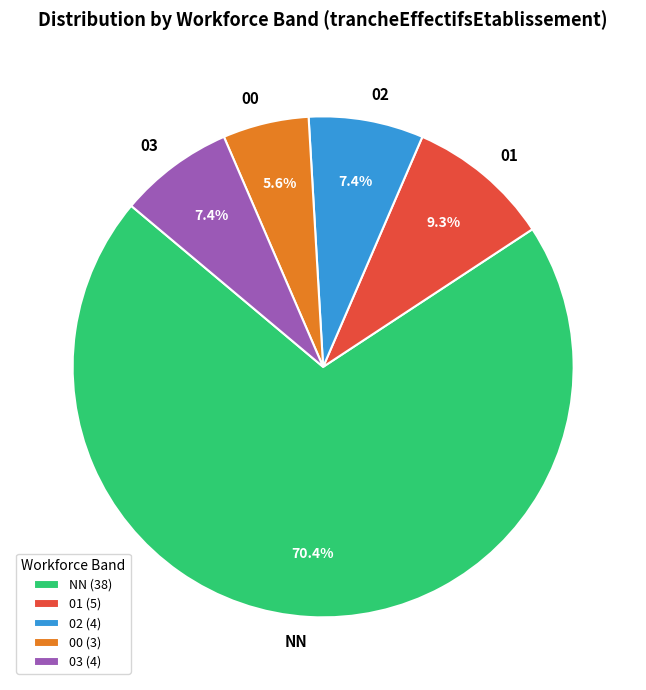

Which has a higher value, 03 or NN?

NN